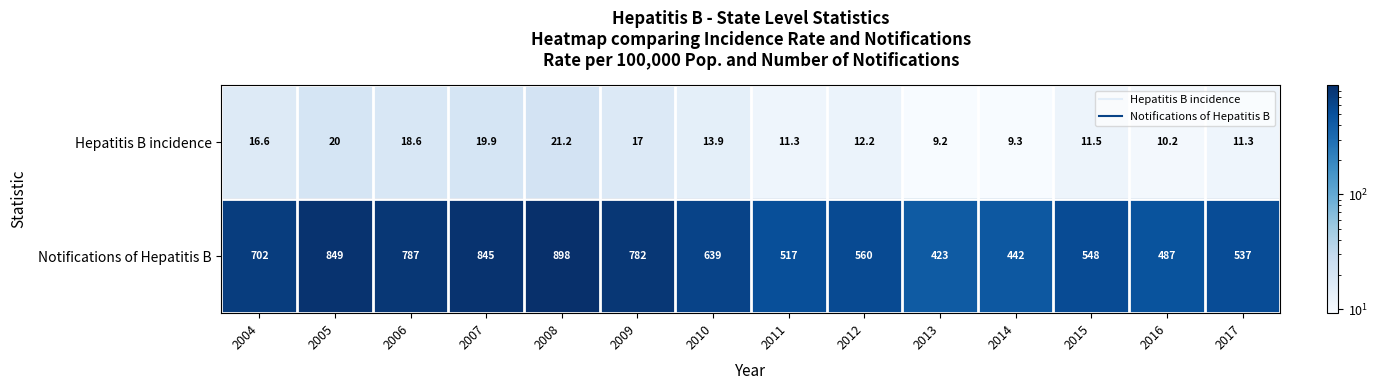

What is the sum of the Notifications of Hepatitis B values at 2009 and 2005?

1631.0